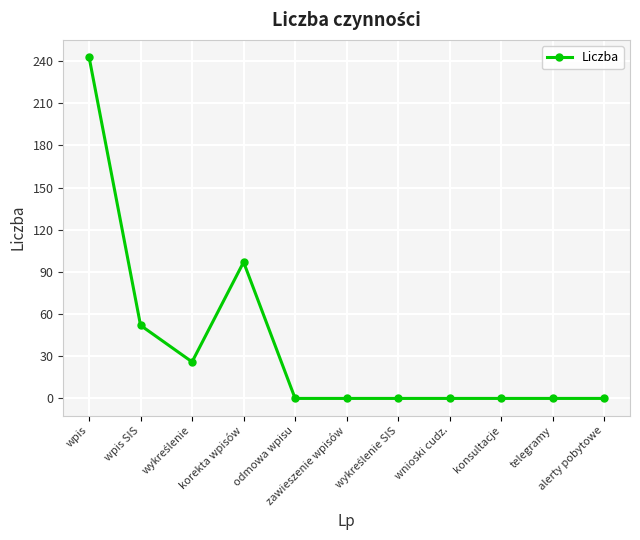

True or false: the data has more than 0 interior local peaks.

True